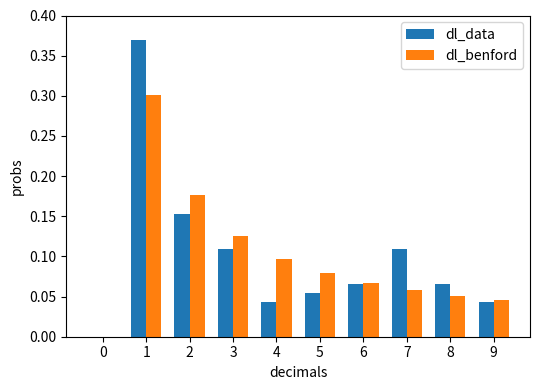

What is the sum of all dl_benford values?

1.0